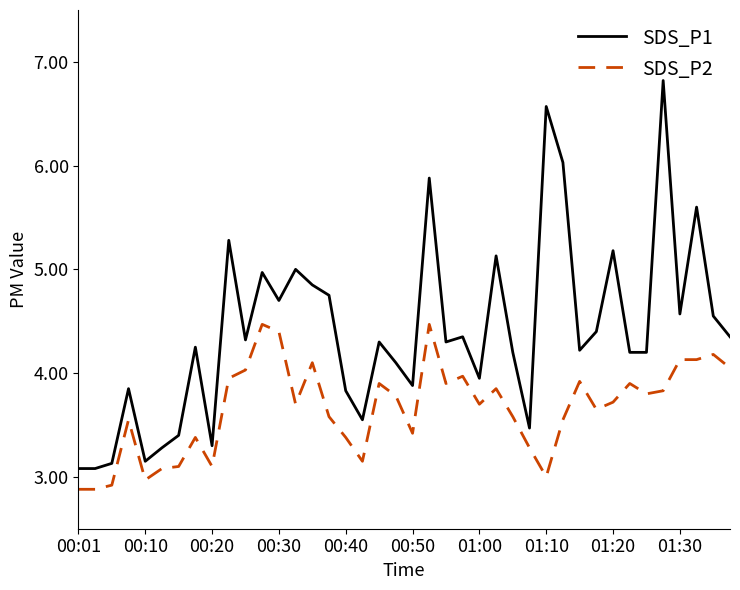

True or false: SDS_P2 and SDS_P1 intersect in this chart.

False